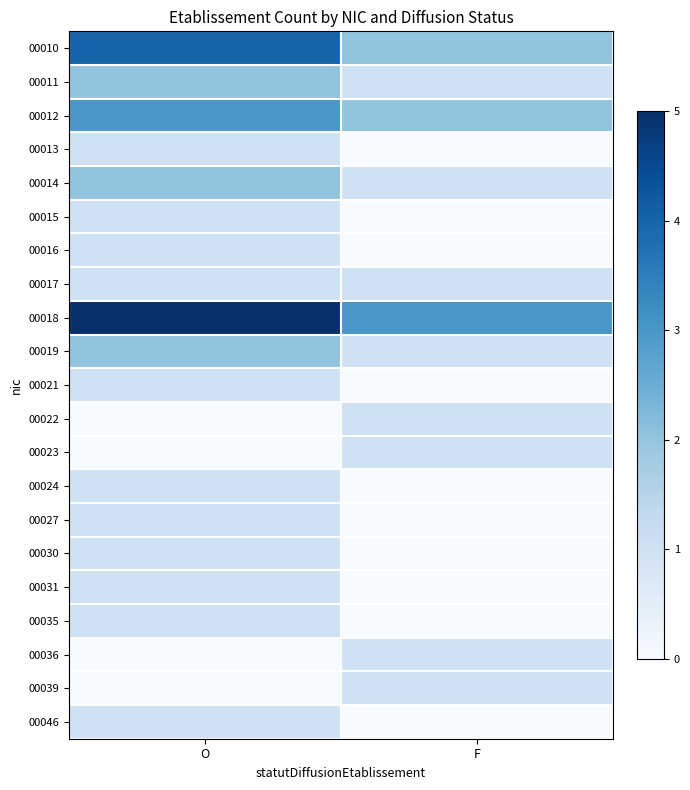

Count the number of categories in the chart.

2